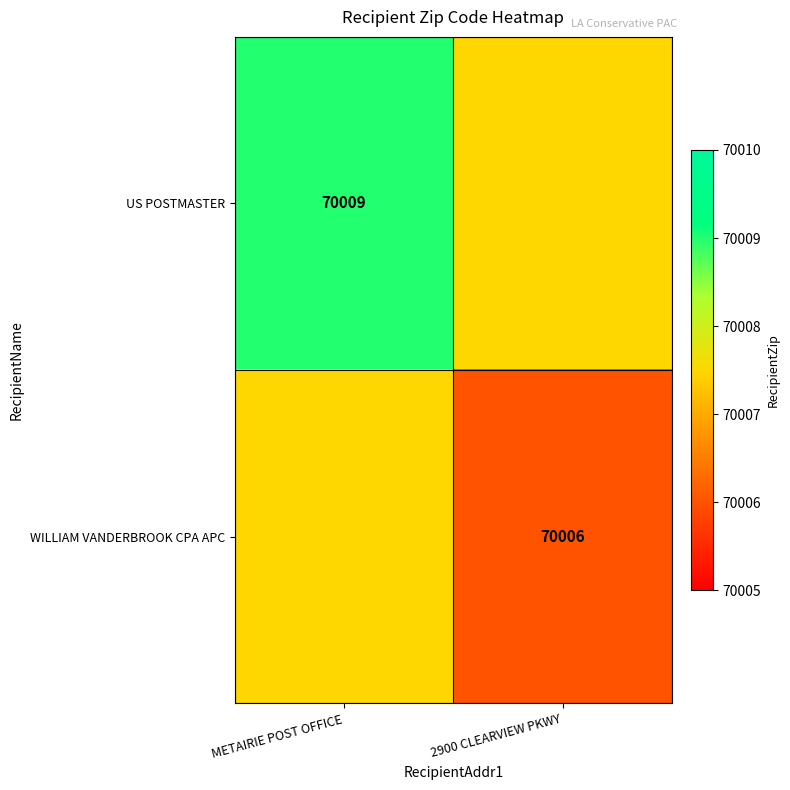

Is it true that WILLIAM VANDERBROOK CPA APC equals 106308.4 at 2900 CLEARVIEW PKWY?

False